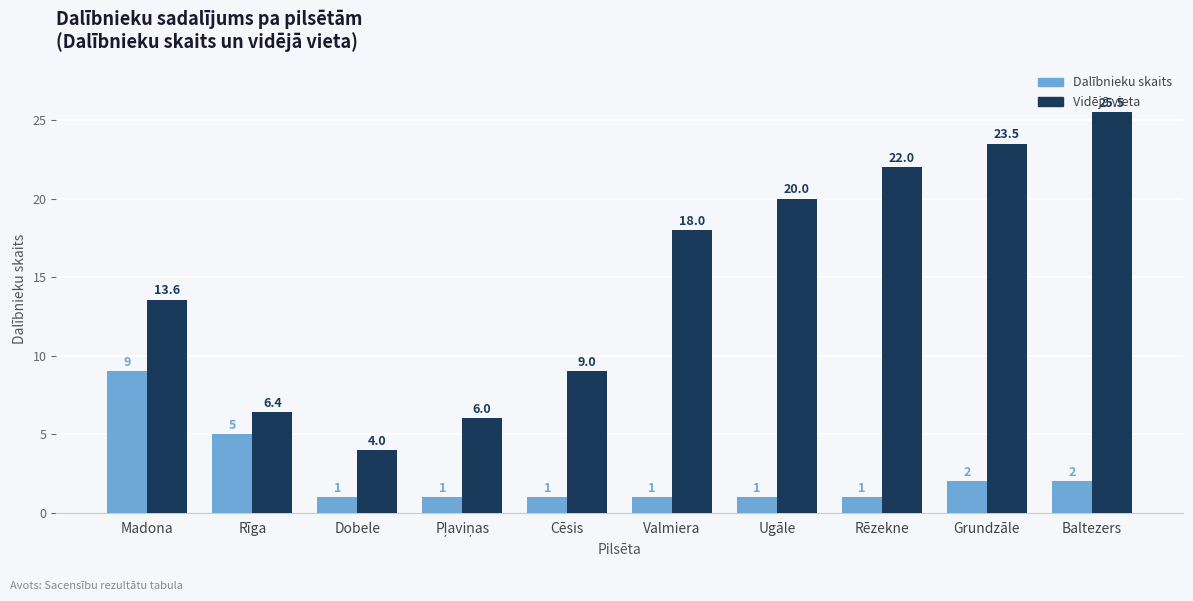

What is the spread (max minus min) of values at Ugāle?

19.0